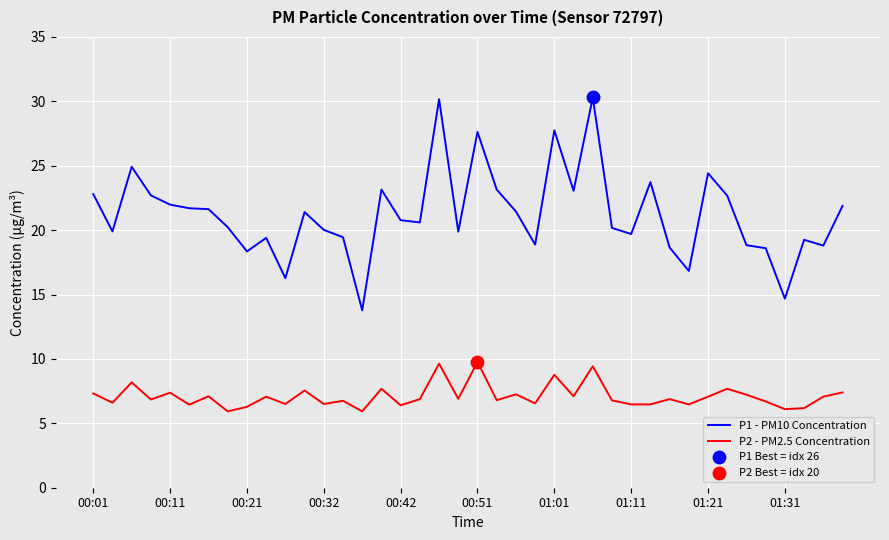

What is the difference between the maximum and minimum values in the P2 - PM2.5 Concentration series?

3.8